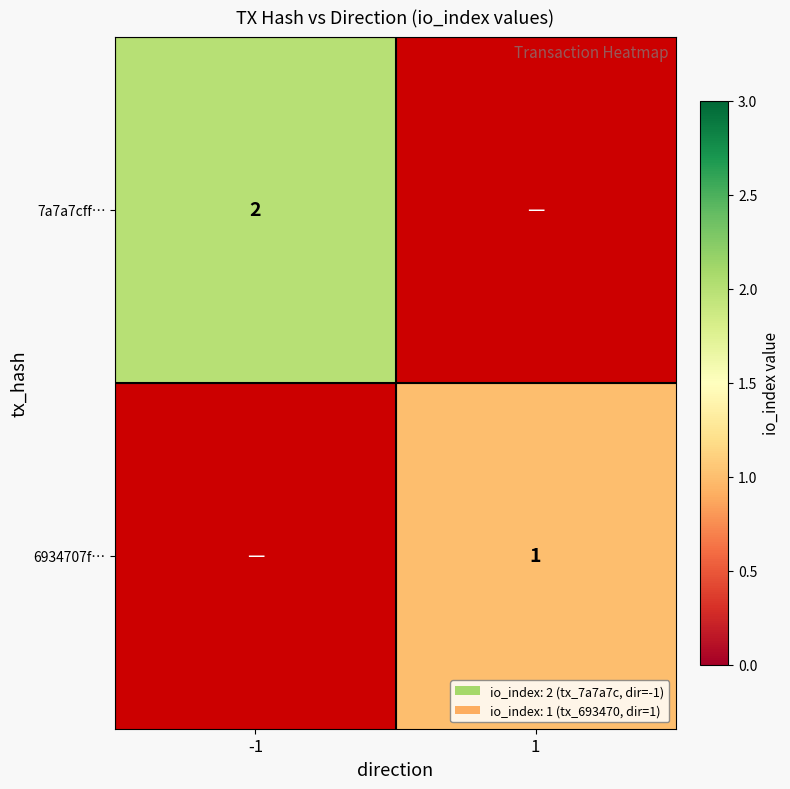

Is the value of 6934707f… at 1 greater than the value of 7a7a7cff… at -1?

No